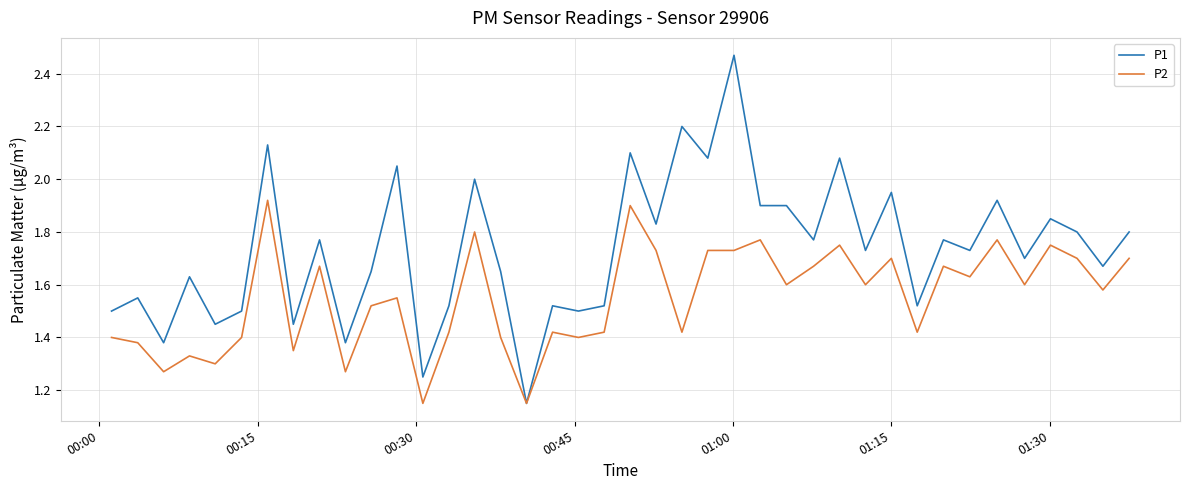

How many lines are shown in the chart?

2